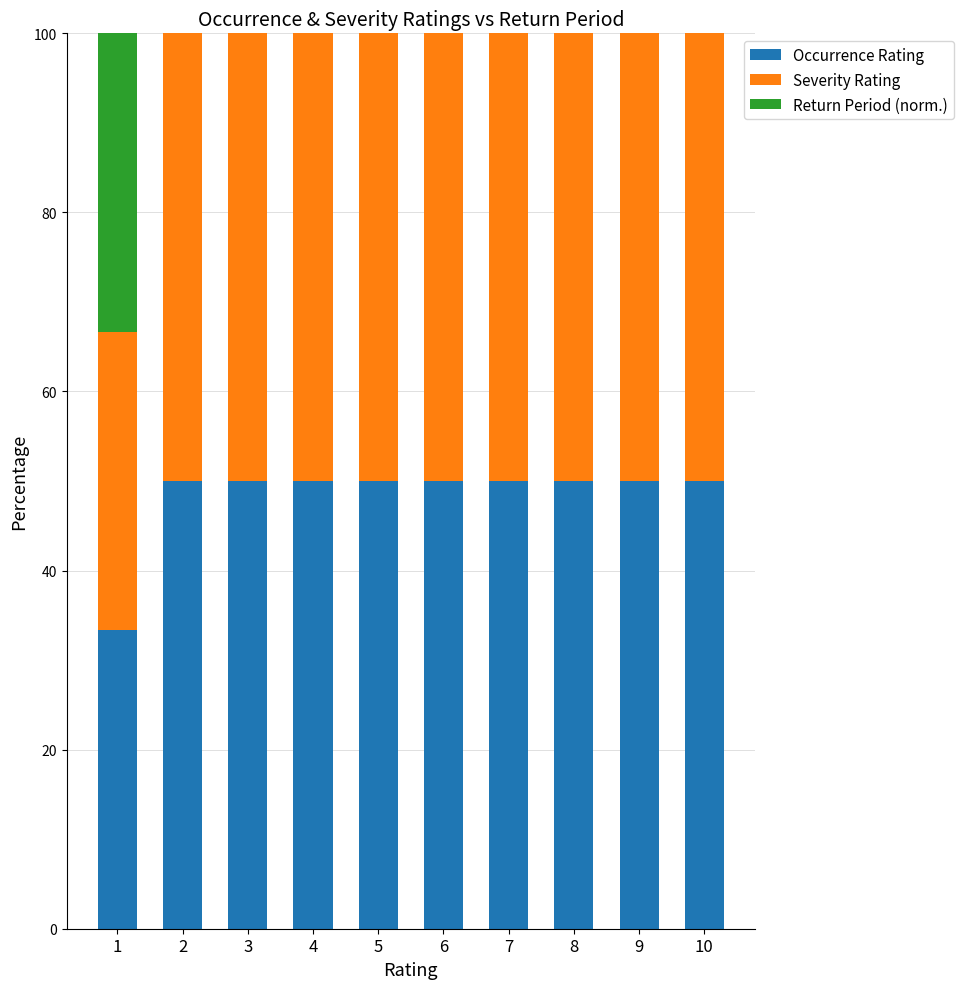

What is the total value across all series at 4?

100.0